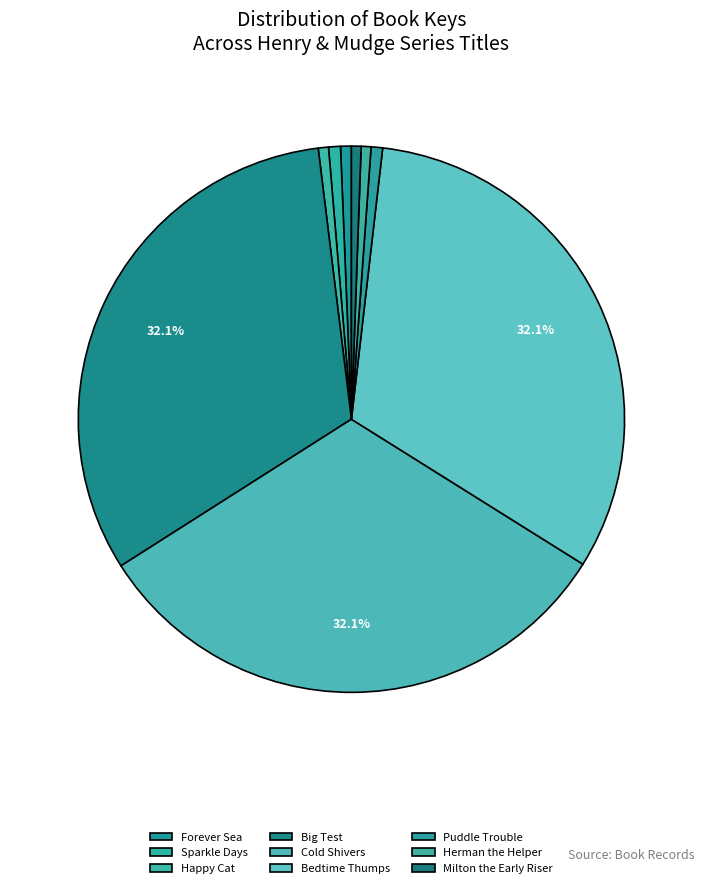

Is it true that Milton the Early Riser is 11% of the pie?

False